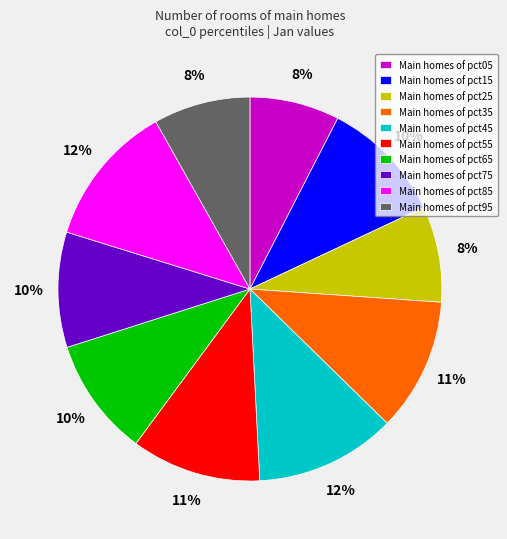

Is the sum of Main homes of pct85 and Main homes of pct25 greater than half?

No